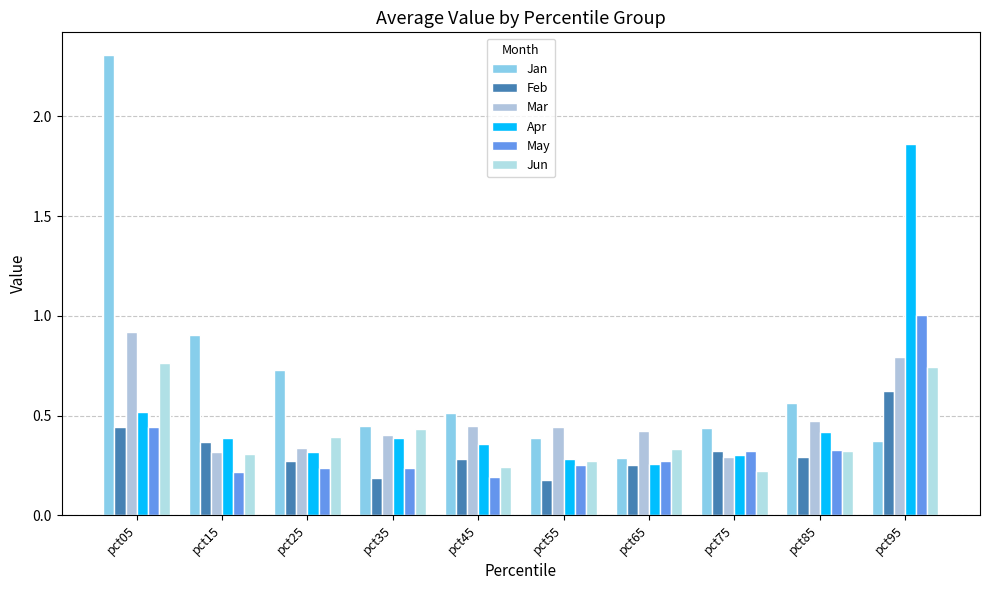

How many groups of bars are there?

10